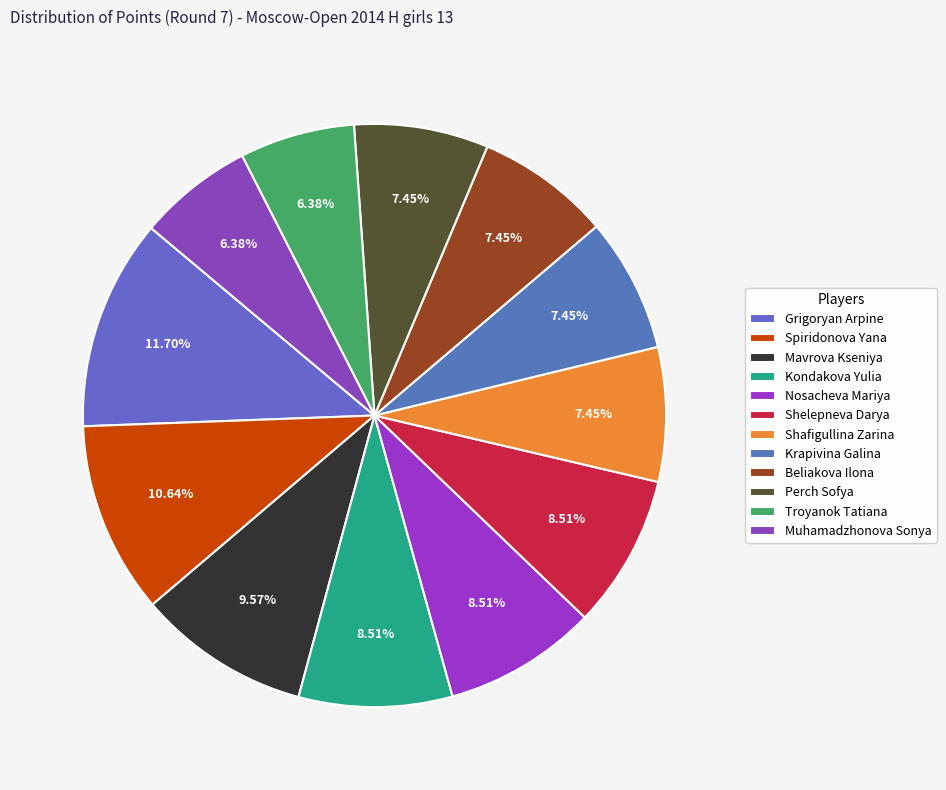

Which category has the biggest portion of the pie?

Grigoryan Arpine